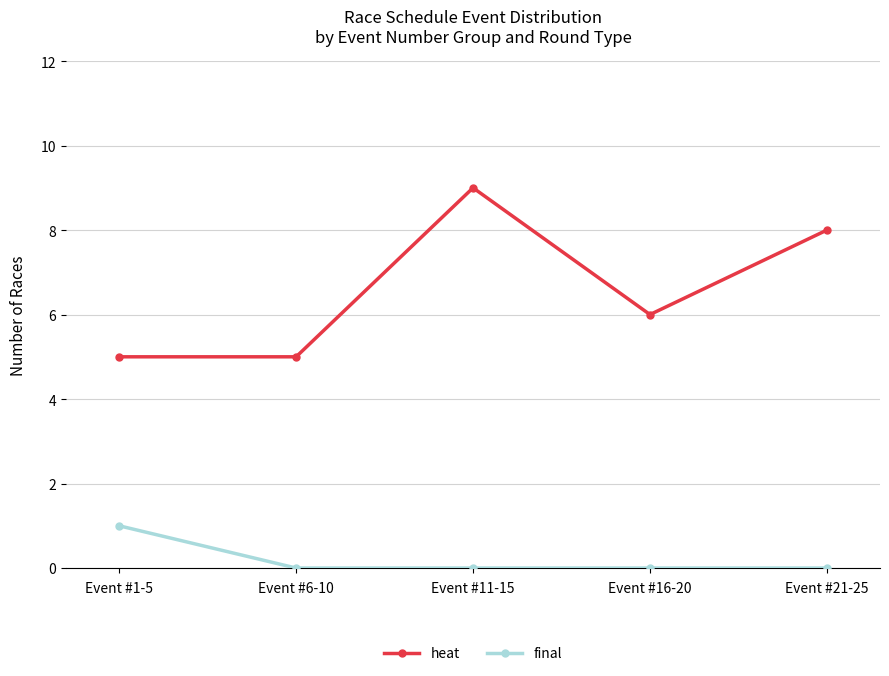

Between Event #1-5 and Event #21-25, which series saw the biggest shift?

heat